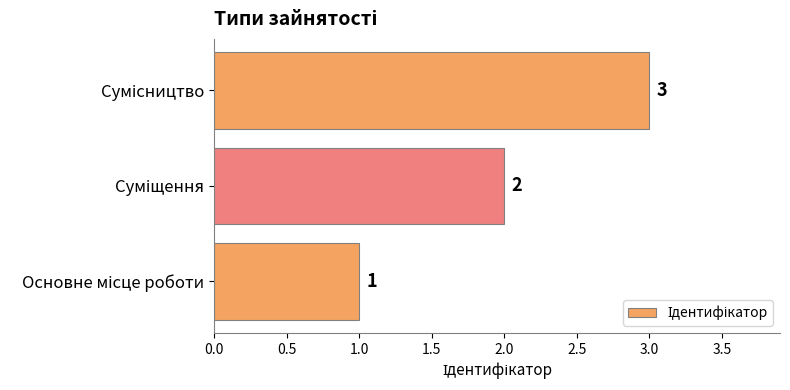

What is the maximum value shown in the chart?

3